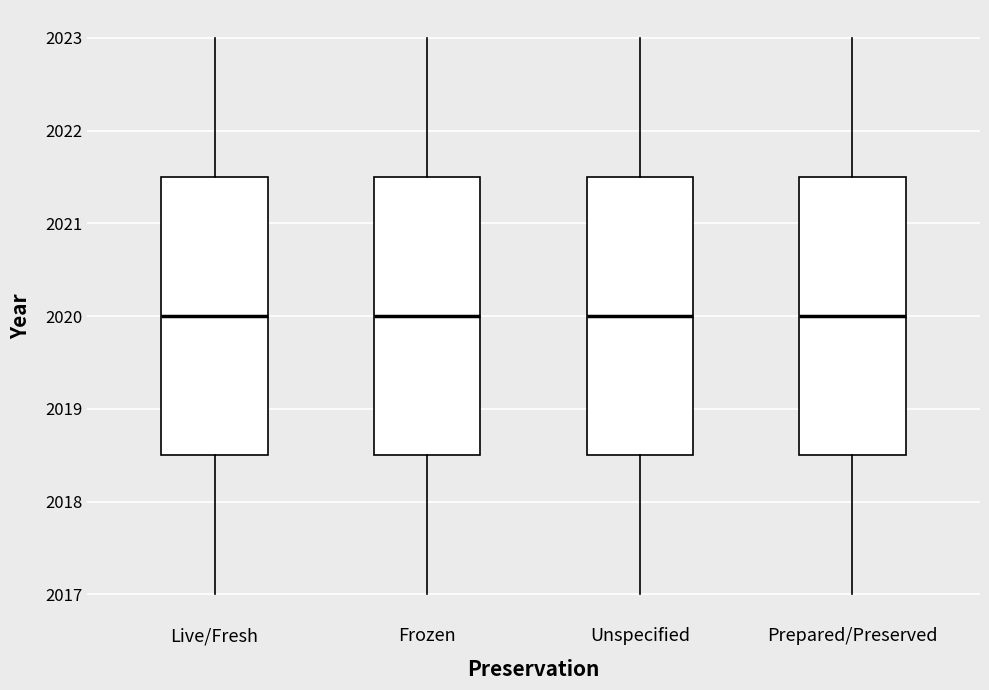

Where does the lower whisker of the box for Live/Fresh end on the y-axis? The values are not printed on the chart, so give them approximately, as read against the axis.

2017.0